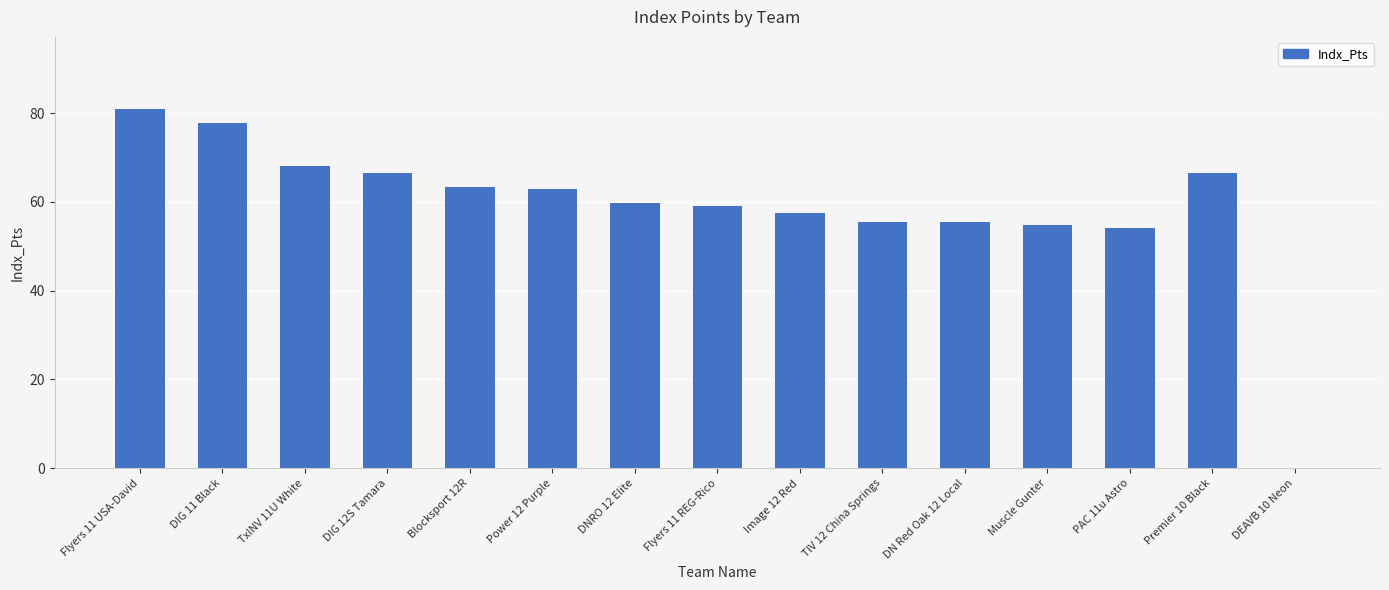

True or false: the data shows 17.0 at Flyers 11 USA-David.

False